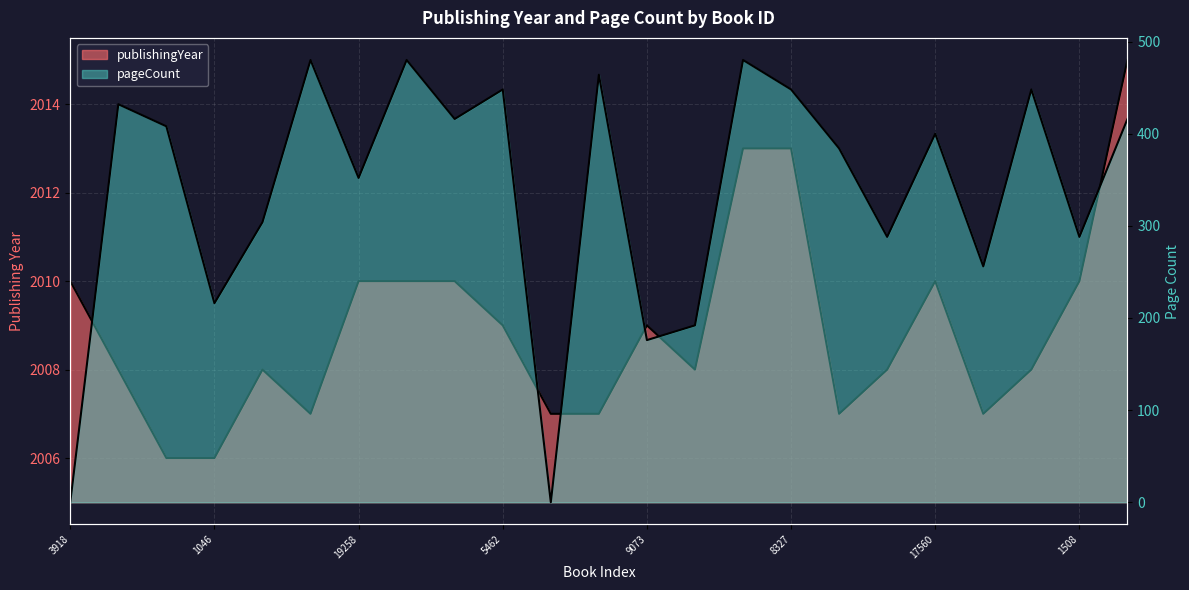

What position from the right is 448?

4